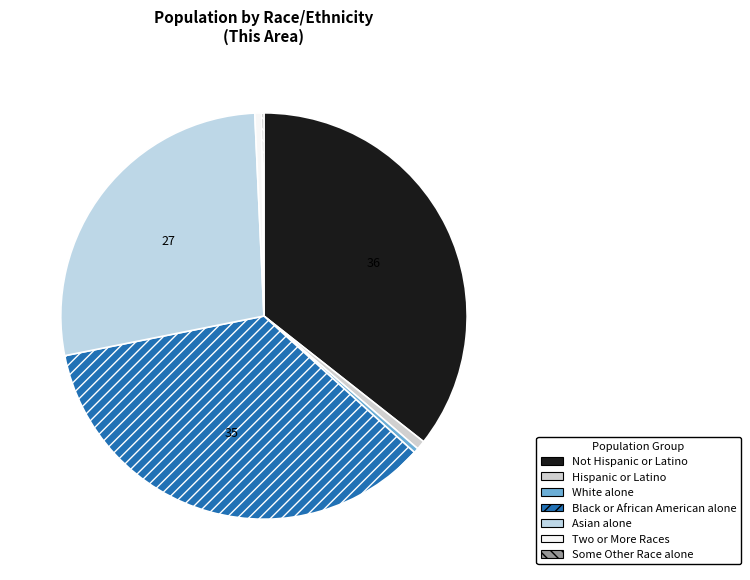

Count the number of slices in the pie.

7